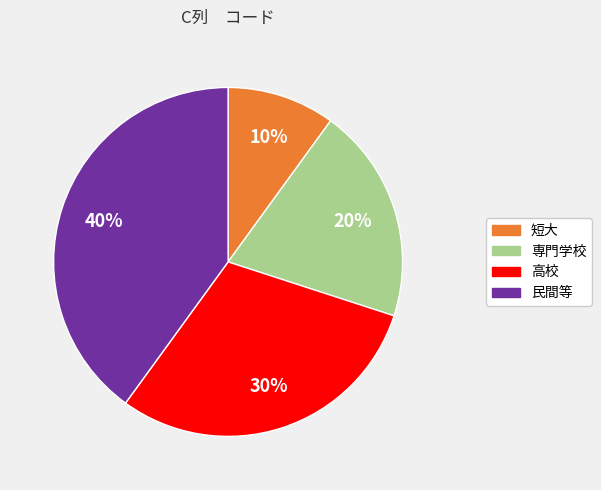

To the nearest percent, what is the average slice percentage?

25%